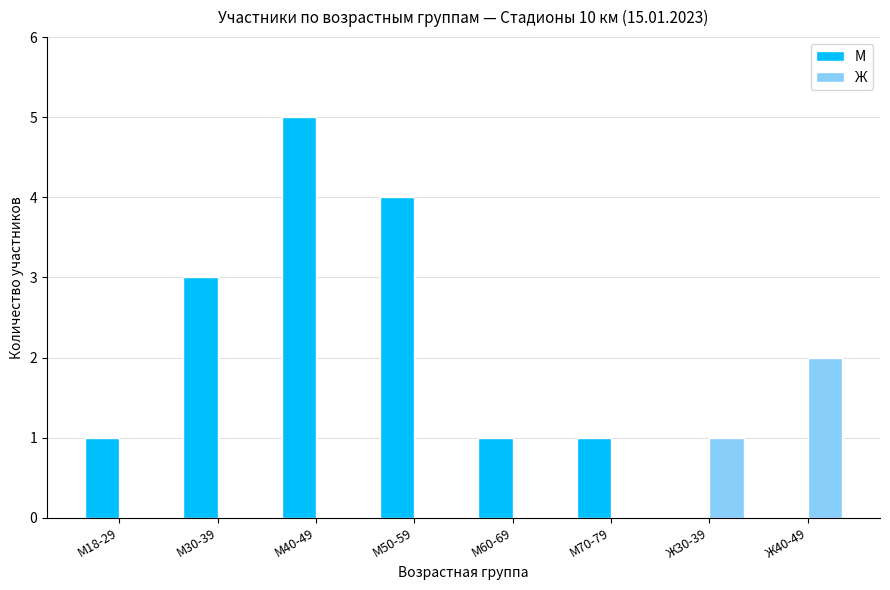

Which series has the largest total across all categories?

М